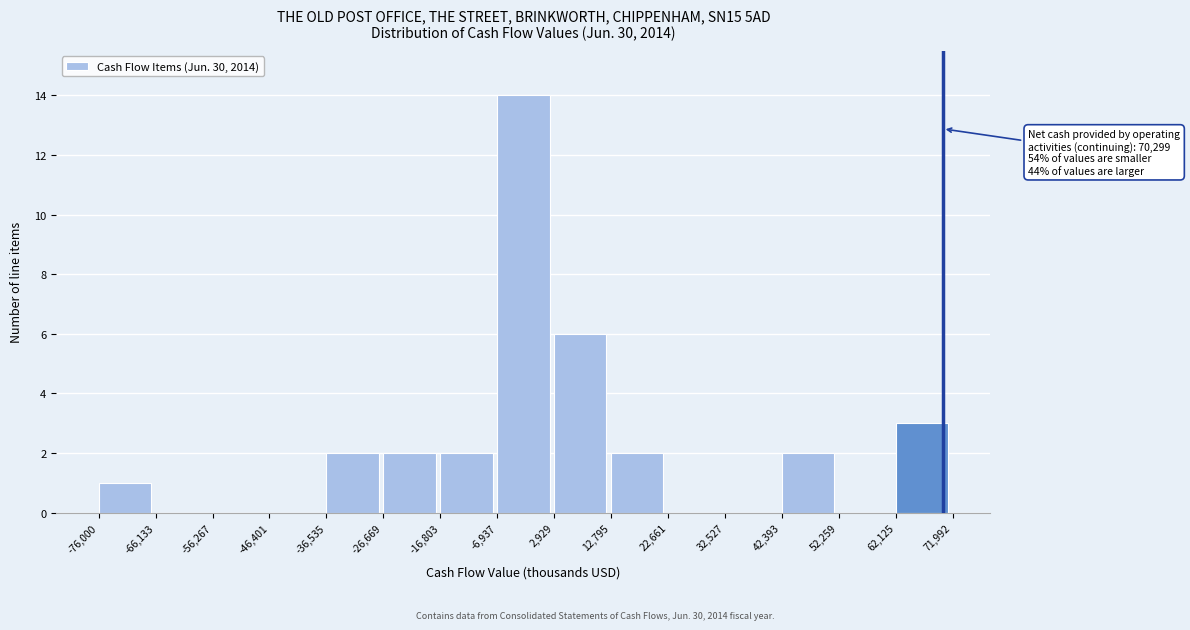

Over which range of the x-axis is the bar tallest?

-6,937 to 2,929